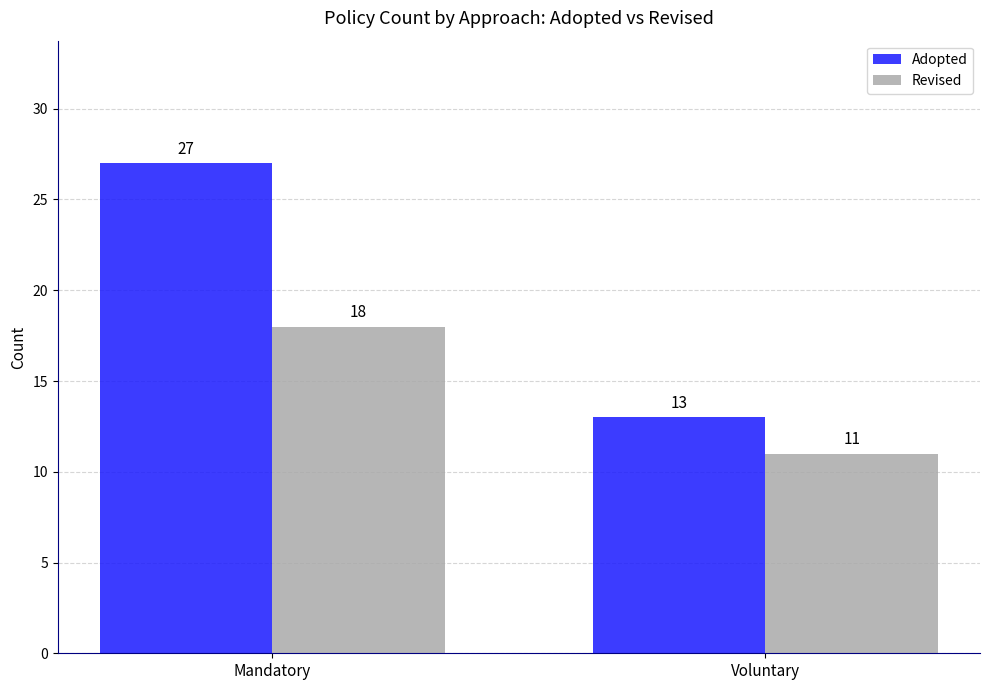

What is the value of the Revised bar at the 1st from the left?

18